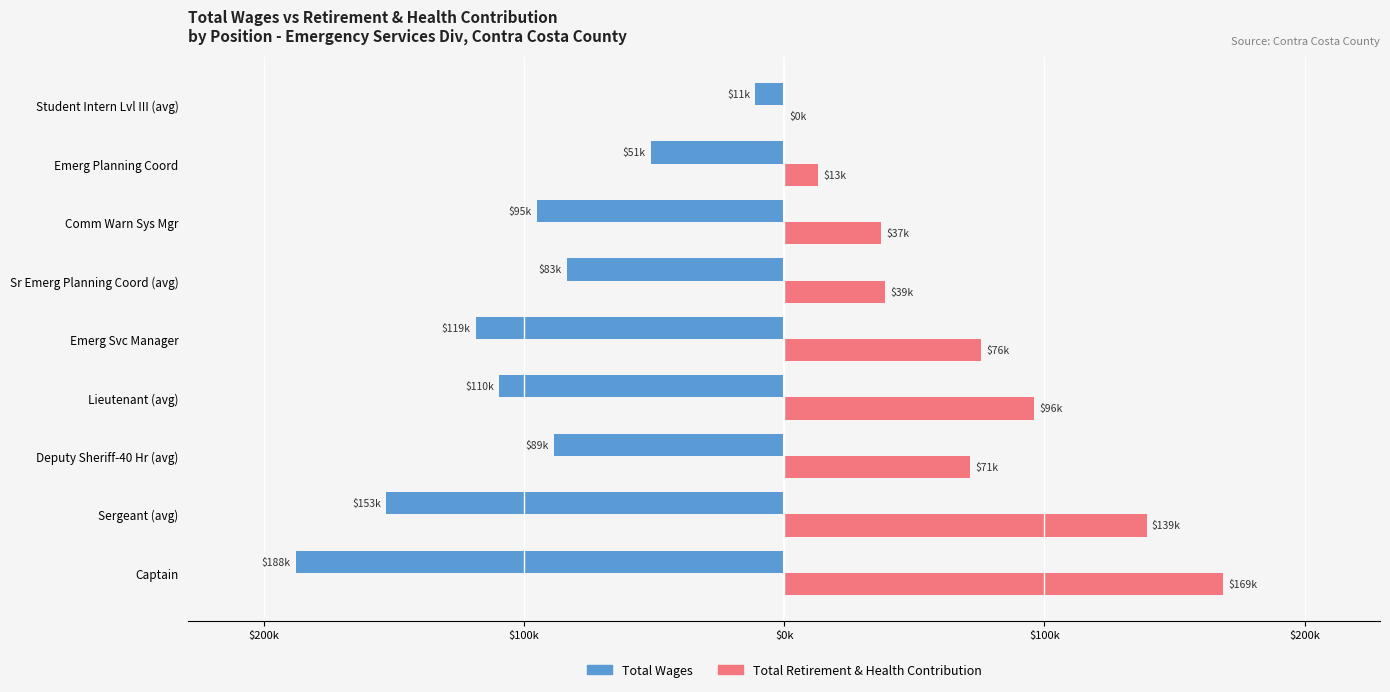

Reading left to right, extract all data points from this chart.

Total Wages: -187703.0	-152915.0	-88561.0	-109619.0	-118566.0	-83463.5	-95081.0	-51187.0	-11098.0
Total Retirement & Health Contribution: 168756.0	139303.0	71341.0	96133.0	75733.0	38671.5	37265.0	13086.0	0.0